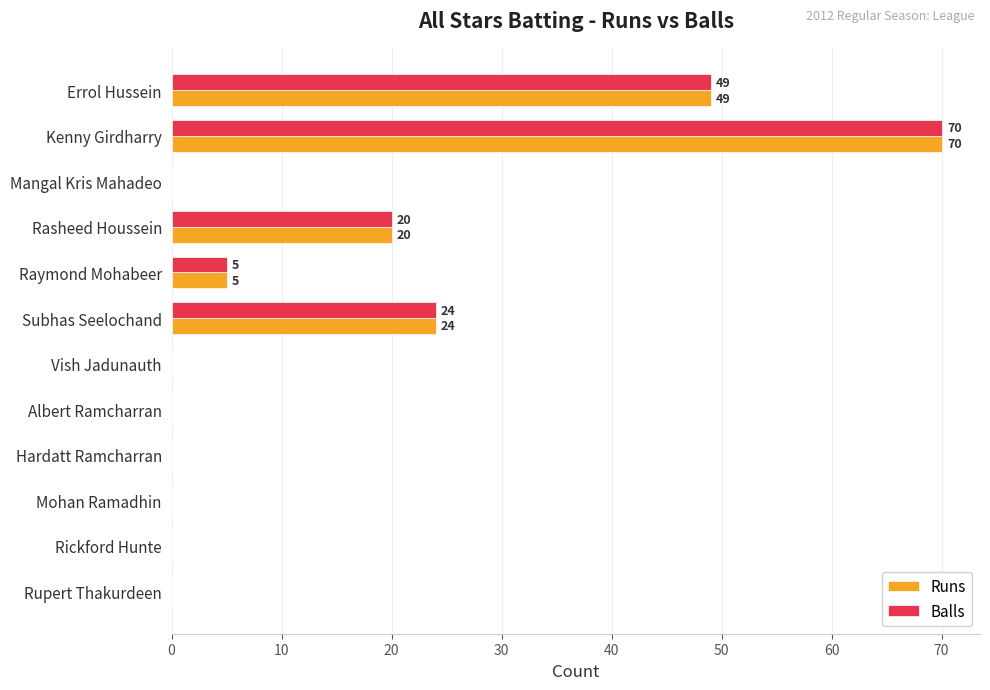

True or false: Balls has a value of 0 at Mangal Kris Mahadeo.

True